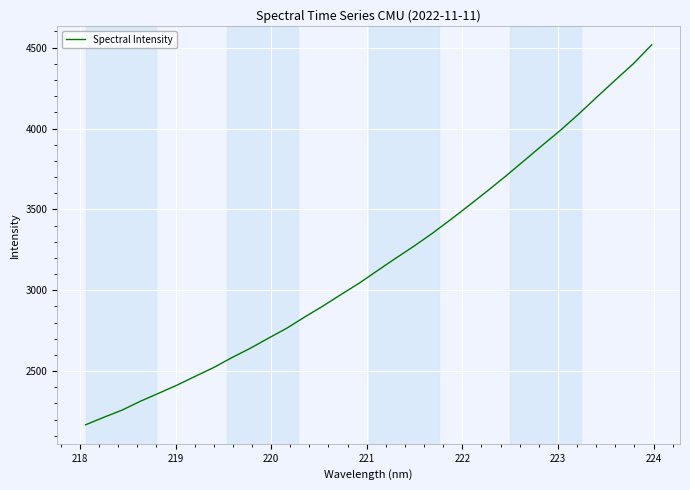

What is the greatest value displayed?

4517.5